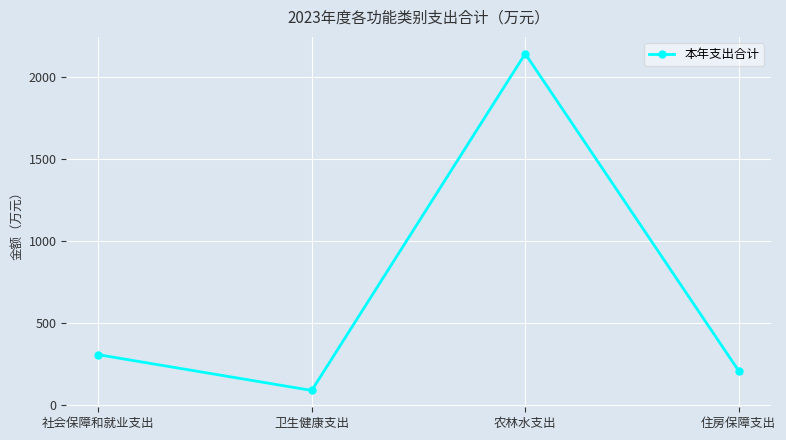

How many categories are shown in the chart?

4